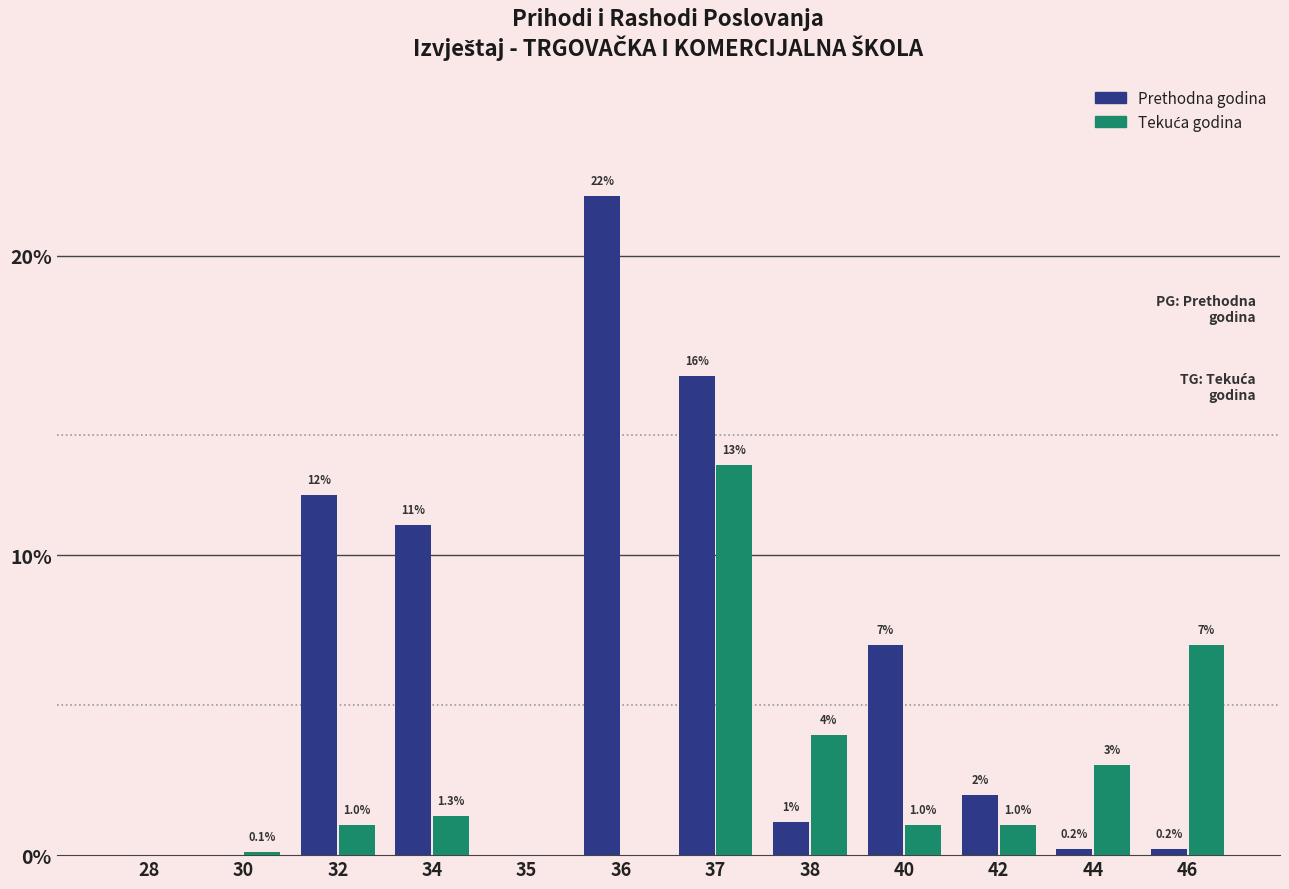

At which category does the chart reach its peak across all series?

36